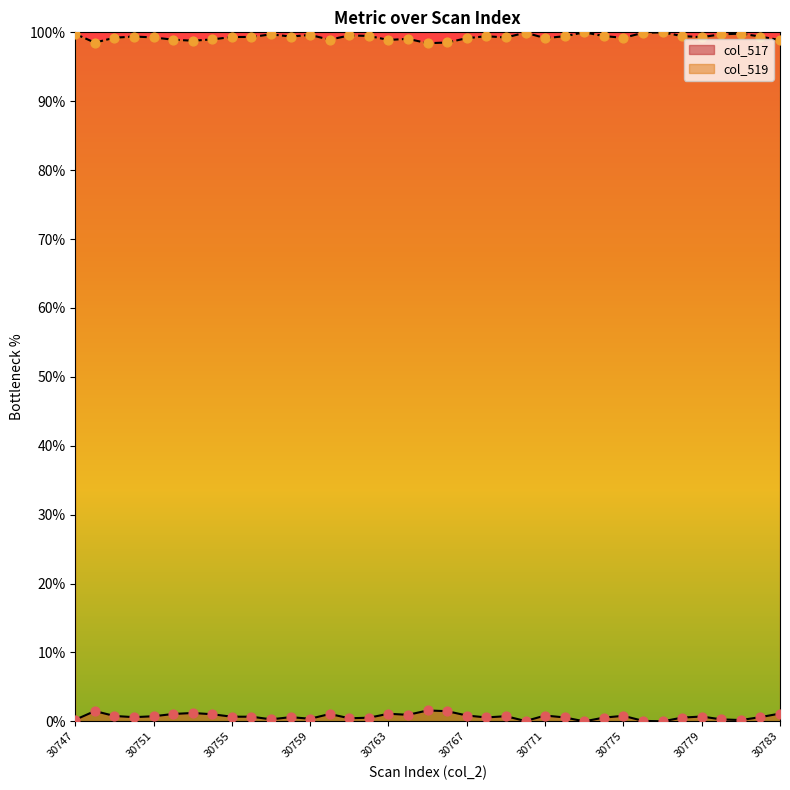

Which series reaches the minimum Y coordinate?

col_517